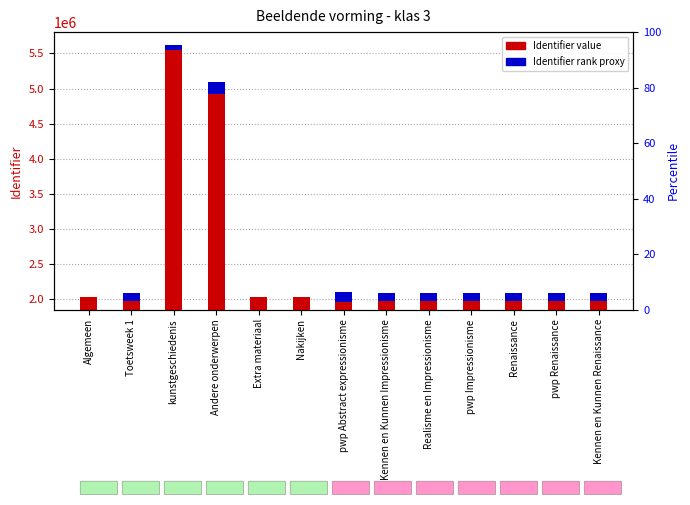

At how many categories does at least one series exceed 2885741?

2